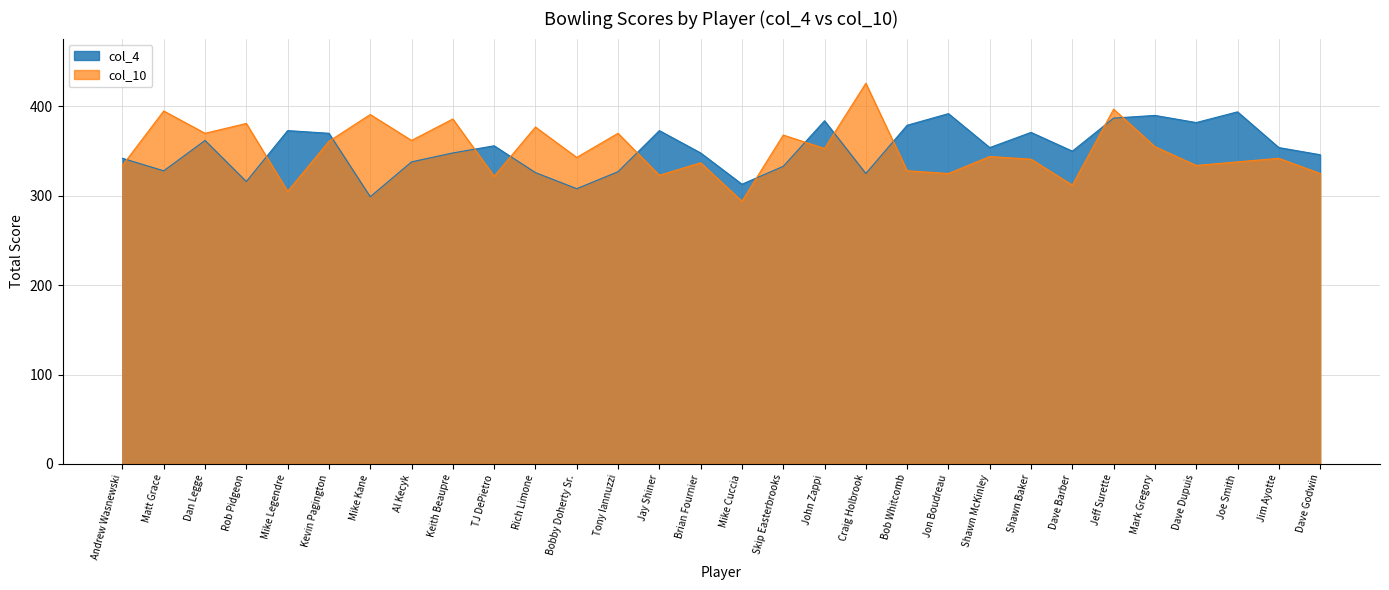

Read the col_4 value at Skip Easterbrooks, to the nearest 5.

335